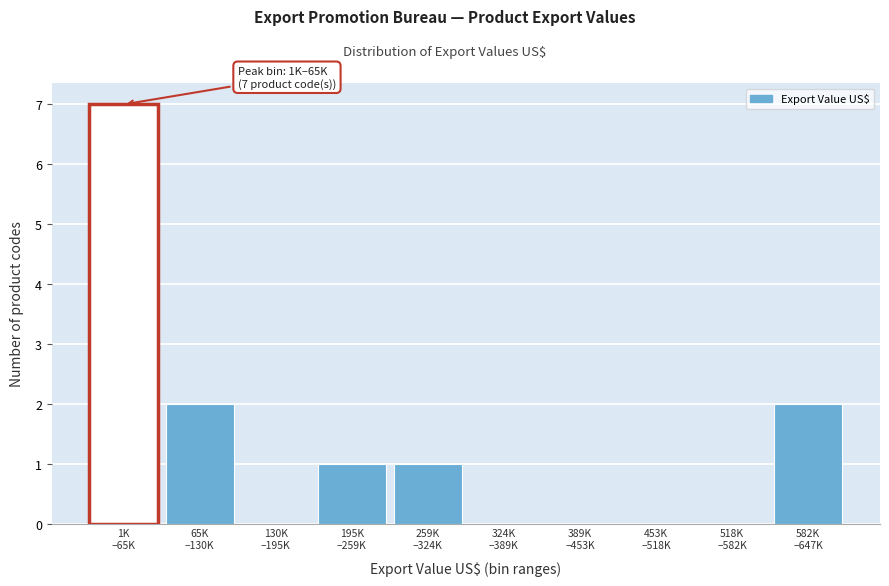

What is the sum of all values?

13